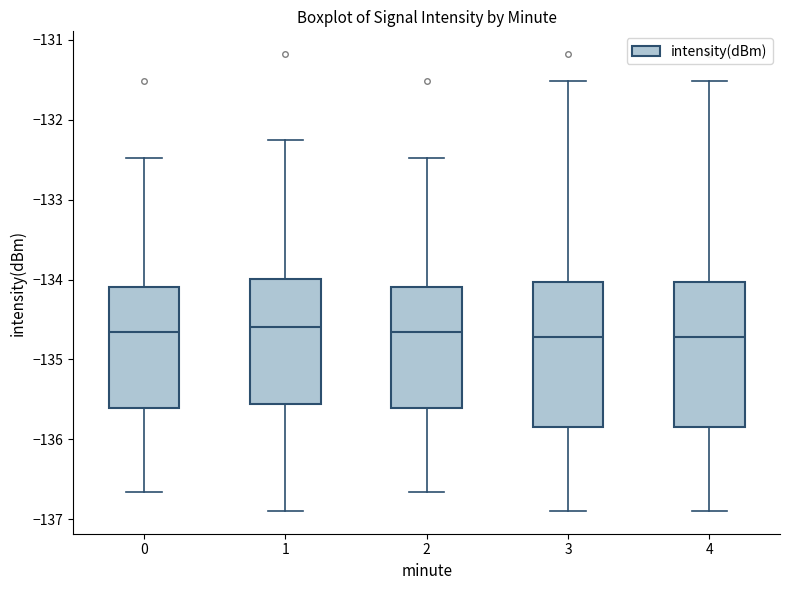

Reading left to right, transcribe this box plot: for each box, give where its median line is, the range the box spans, and where its two whiskers end, as read against the y-axis. The values are not printed on the chart, so give them approximately, as read against the axis.

0: median -134.7, box -135.6 to -134.1, whiskers -136.7 to -132.5
1: median -134.6, box -135.6 to -134.0, whiskers -136.9 to -132.3
2: median -134.7, box -135.6 to -134.1, whiskers -136.7 to -132.5
3: median -134.7, box -135.8 to -134.0, whiskers -136.9 to -131.5
4: median -134.7, box -135.8 to -134.0, whiskers -136.9 to -131.5